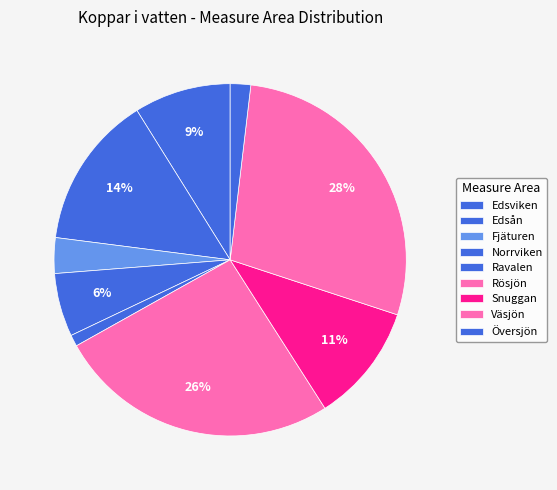

What is the ratio of the value at Edsån to the value at Edsviken?

1.6